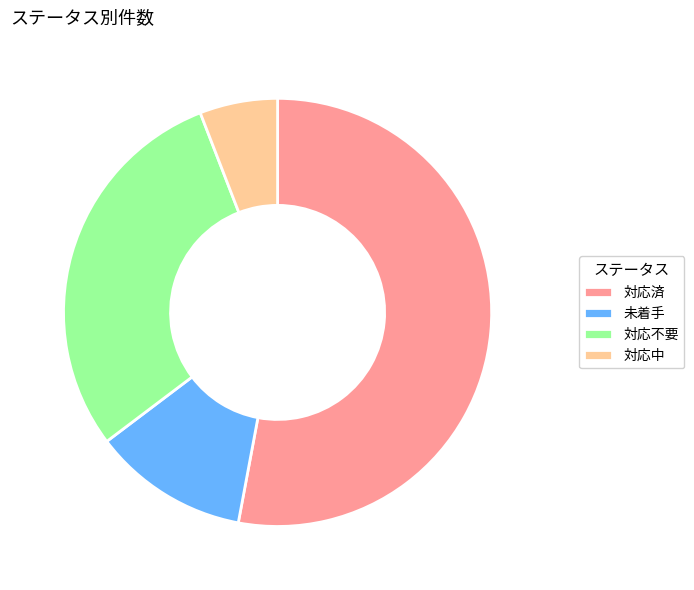

What is the smallest slice in the pie chart?

対応中